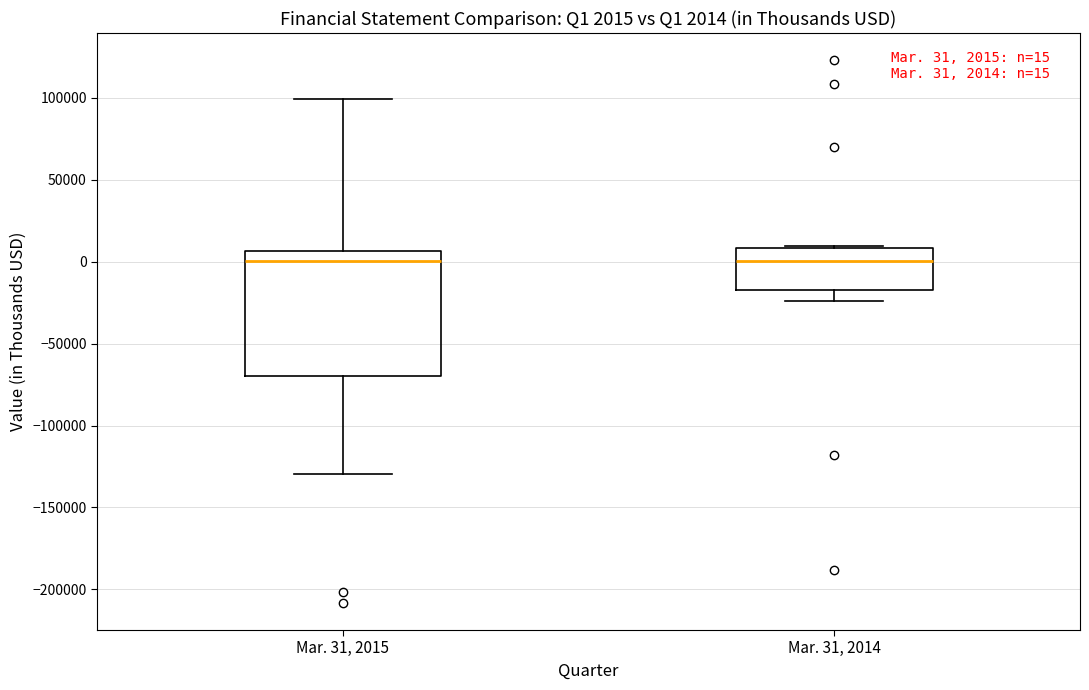

Which box is the tallest, from its lower edge to its upper edge?

Mar. 31, 2015